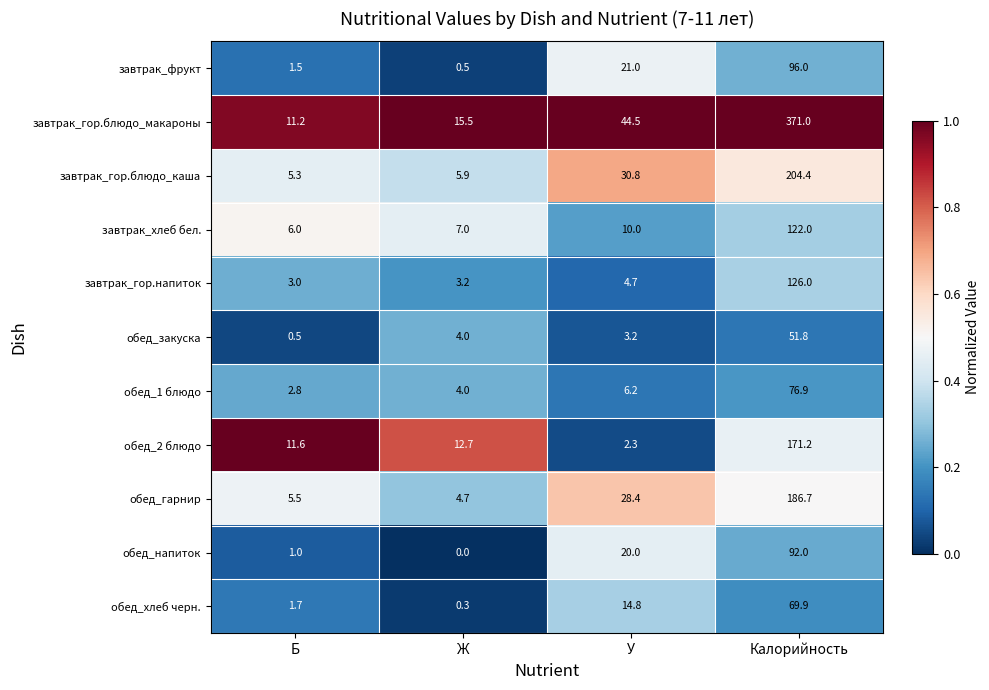

Which series has the widest spread of values?

завтрак_гор.блюдо_макароны